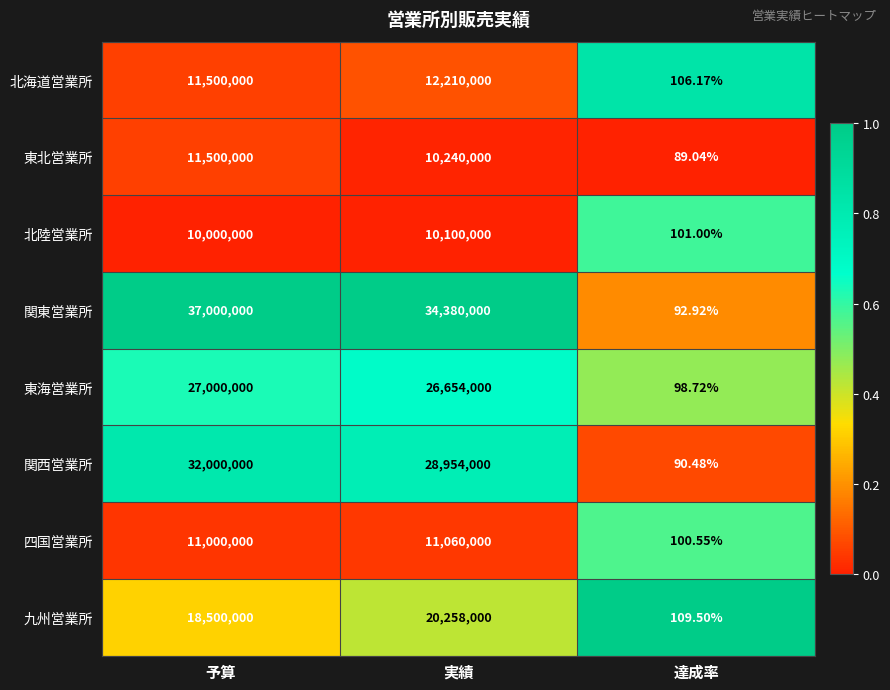

At which category is the sum across all series the highest?

予算